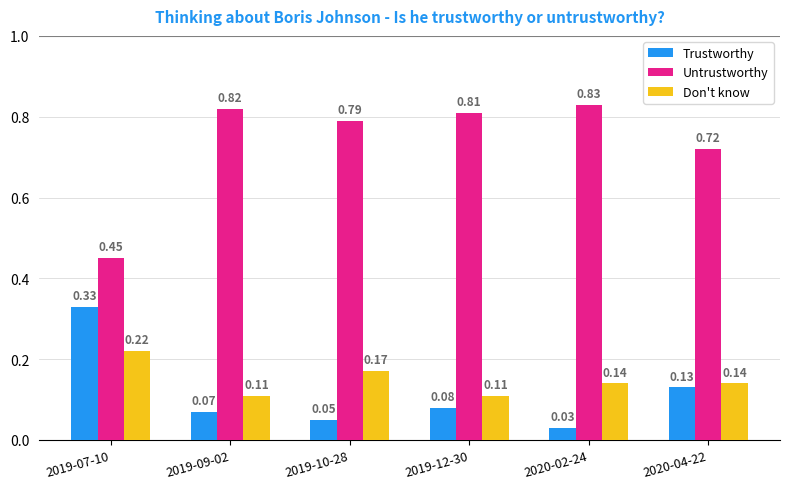

Which series changed the most between 2019-10-28 and 2020-04-22?

Trustworthy